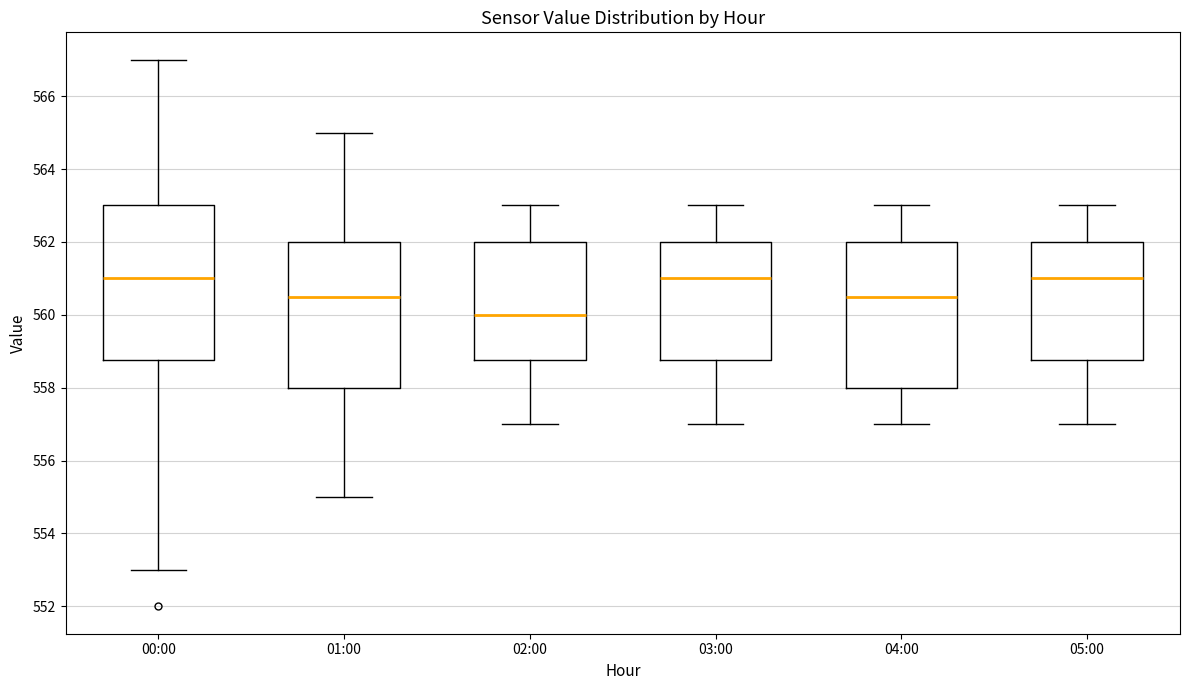

Where does the lower whisker of the box for 02:00 end on the y-axis? The values are not printed on the chart, so give them approximately, as read against the axis.

557.0